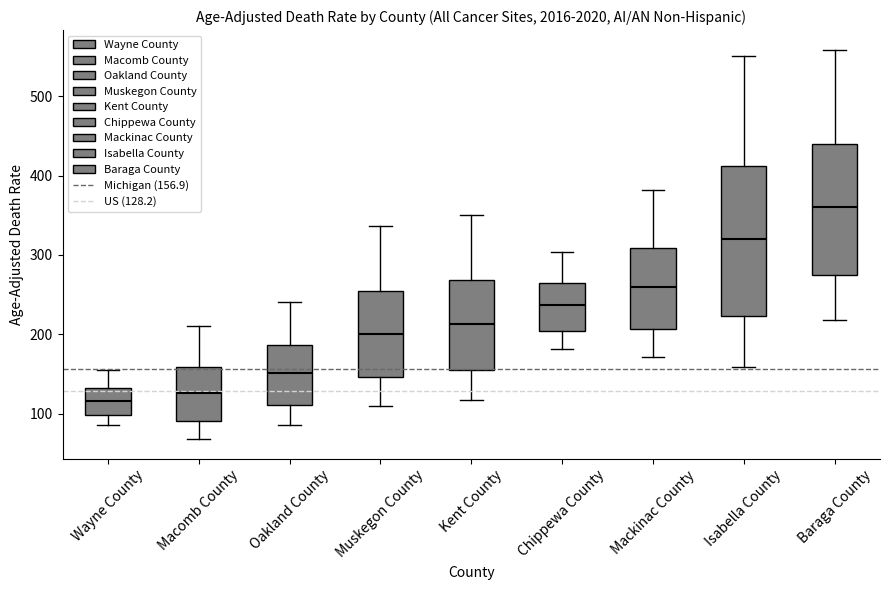

Reading left to right, read every box against the y-axis: the position of its median line, the range the box covers, and the ends of its whiskers. The values are not printed on the chart, so give them approximately, as read against the axis.

Wayne County: median 120, box 100 to 130, whiskers 90 to 160
Macomb County: median 130, box 90 to 160, whiskers 70 to 210
Oakland County: median 150, box 110 to 190, whiskers 90 to 240
Muskegon County: median 200, box 150 to 250, whiskers 110 to 340
Kent County: median 210, box 160 to 270, whiskers 120 to 350
Chippewa County: median 240, box 200 to 260, whiskers 180 to 300
Mackinac County: median 260, box 210 to 310, whiskers 170 to 380
Isabella County: median 320, box 220 to 410, whiskers 160 to 550
Baraga County: median 360, box 280 to 440, whiskers 220 to 560